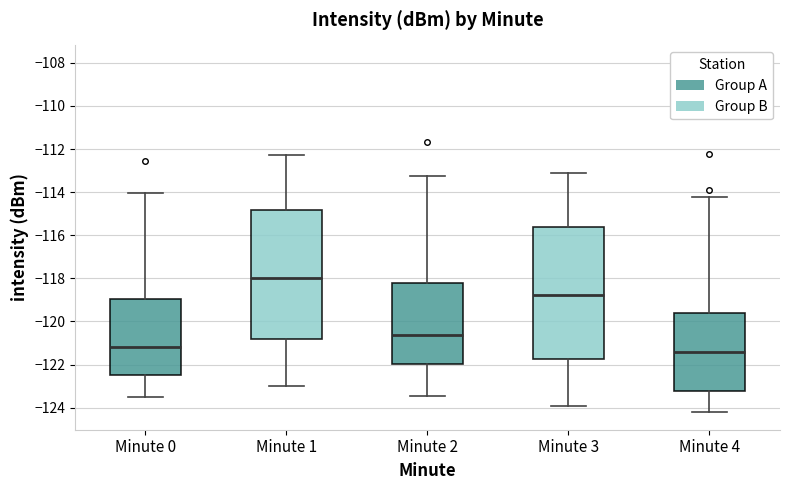

Reading left to right, read every box against the y-axis: the position of its median line, the range the box covers, and the ends of its whiskers. The values are not printed on the chart, so give them approximately, as read against the axis.

Minute 0: median -121.2, box -122.4 to -119.0, whiskers -123.6 to -114.0
Minute 1: median -118.0, box -120.8 to -114.8, whiskers -123.0 to -112.2
Minute 2: median -120.6, box -122.0 to -118.2, whiskers -123.4 to -113.2
Minute 3: median -118.8, box -121.8 to -115.6, whiskers -124.0 to -113.2
Minute 4: median -121.4, box -123.2 to -119.6, whiskers -124.2 to -114.2